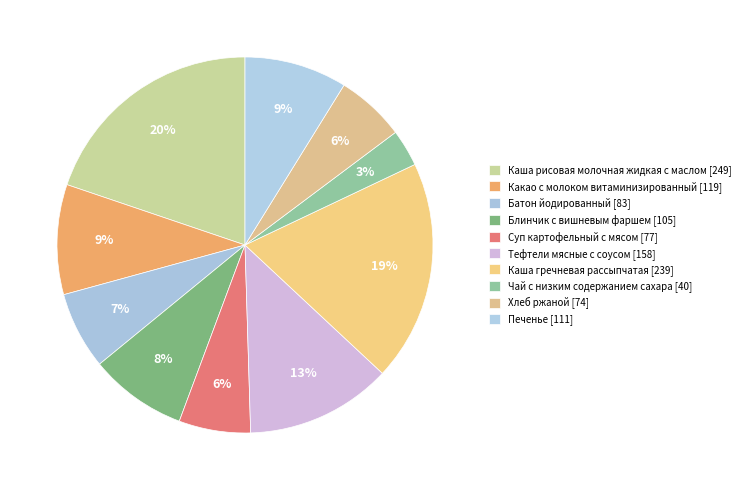

How many slices are in this pie chart?

10